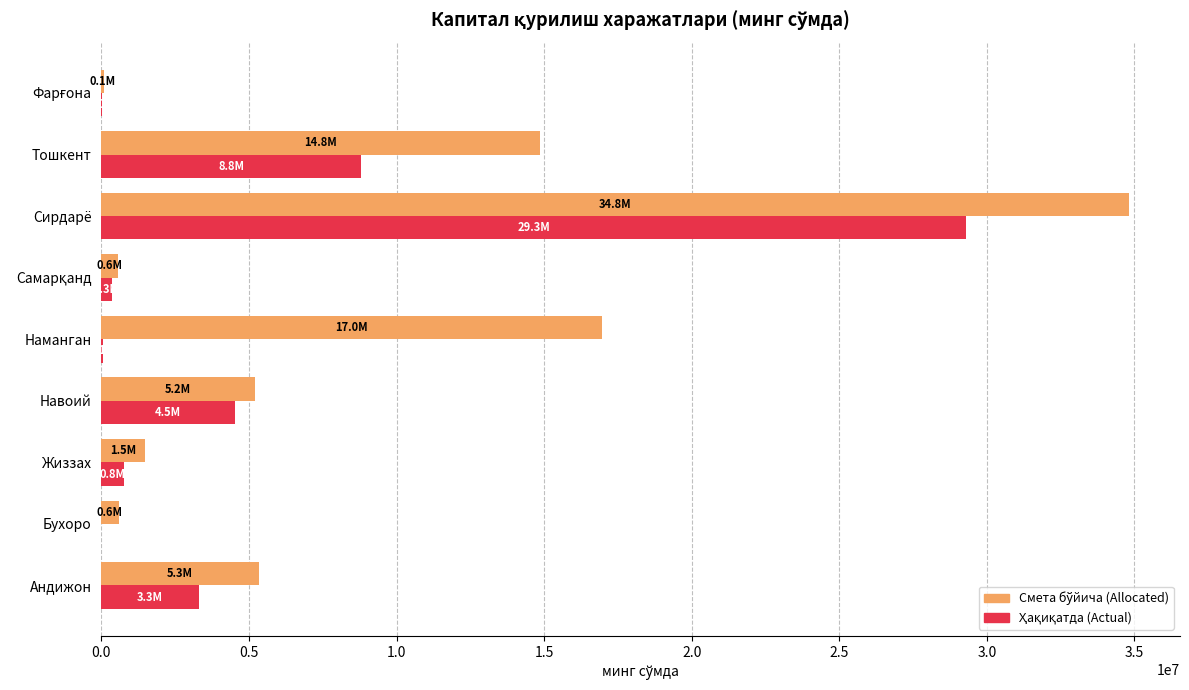

At which category is the sum across all series the highest?

Сирдарё